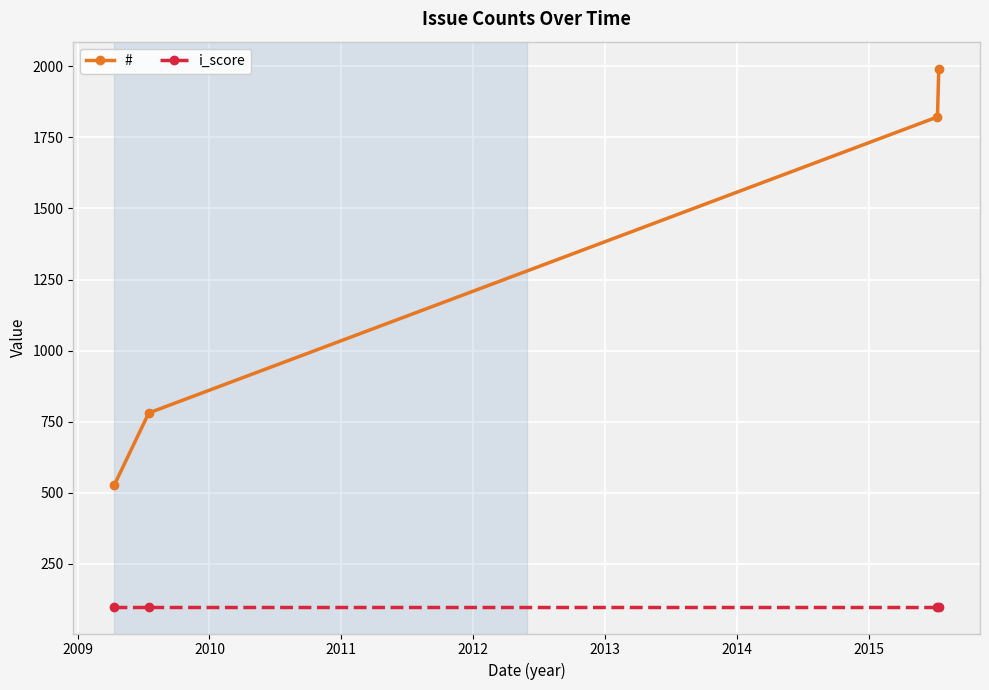

Does the chart have visible grid lines?

Yes